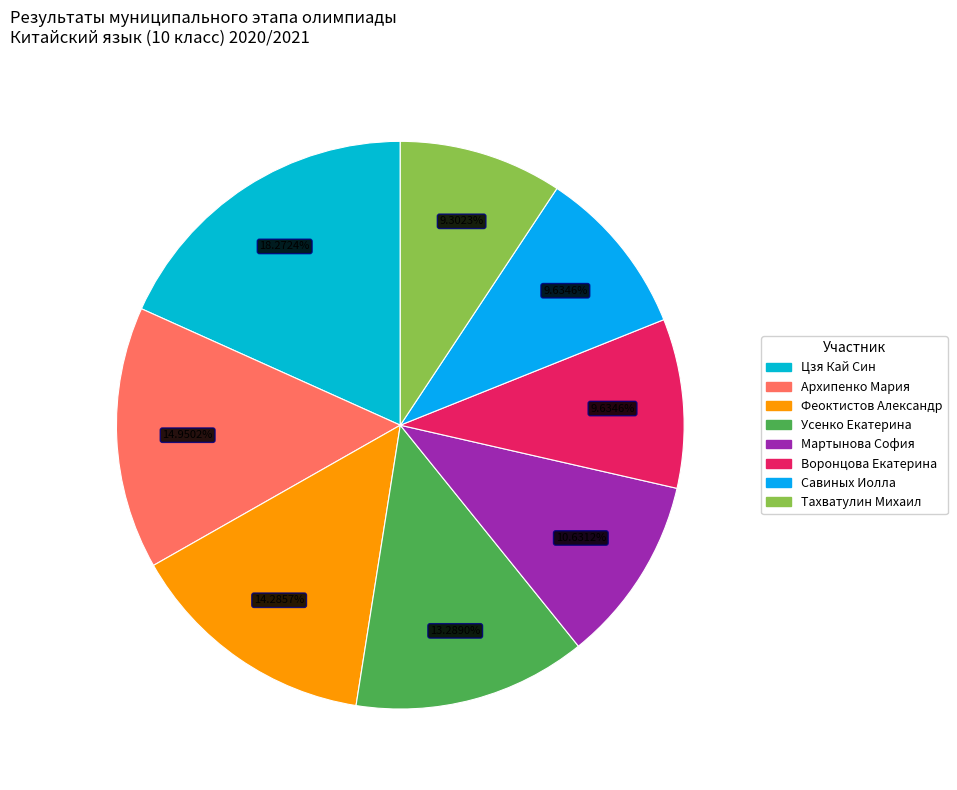

To the nearest percent, what is the average slice percentage?

12%